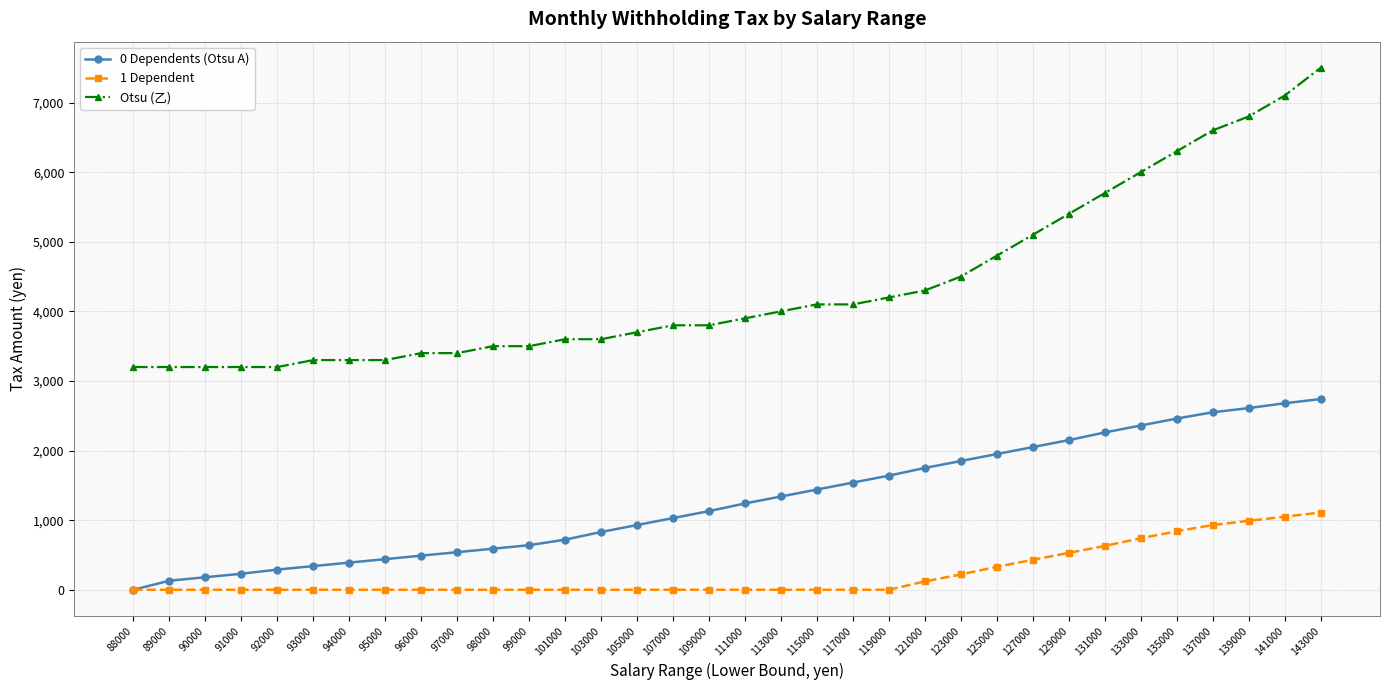

How many positive values does the 0 Dependents (Otsu A) series have?

33